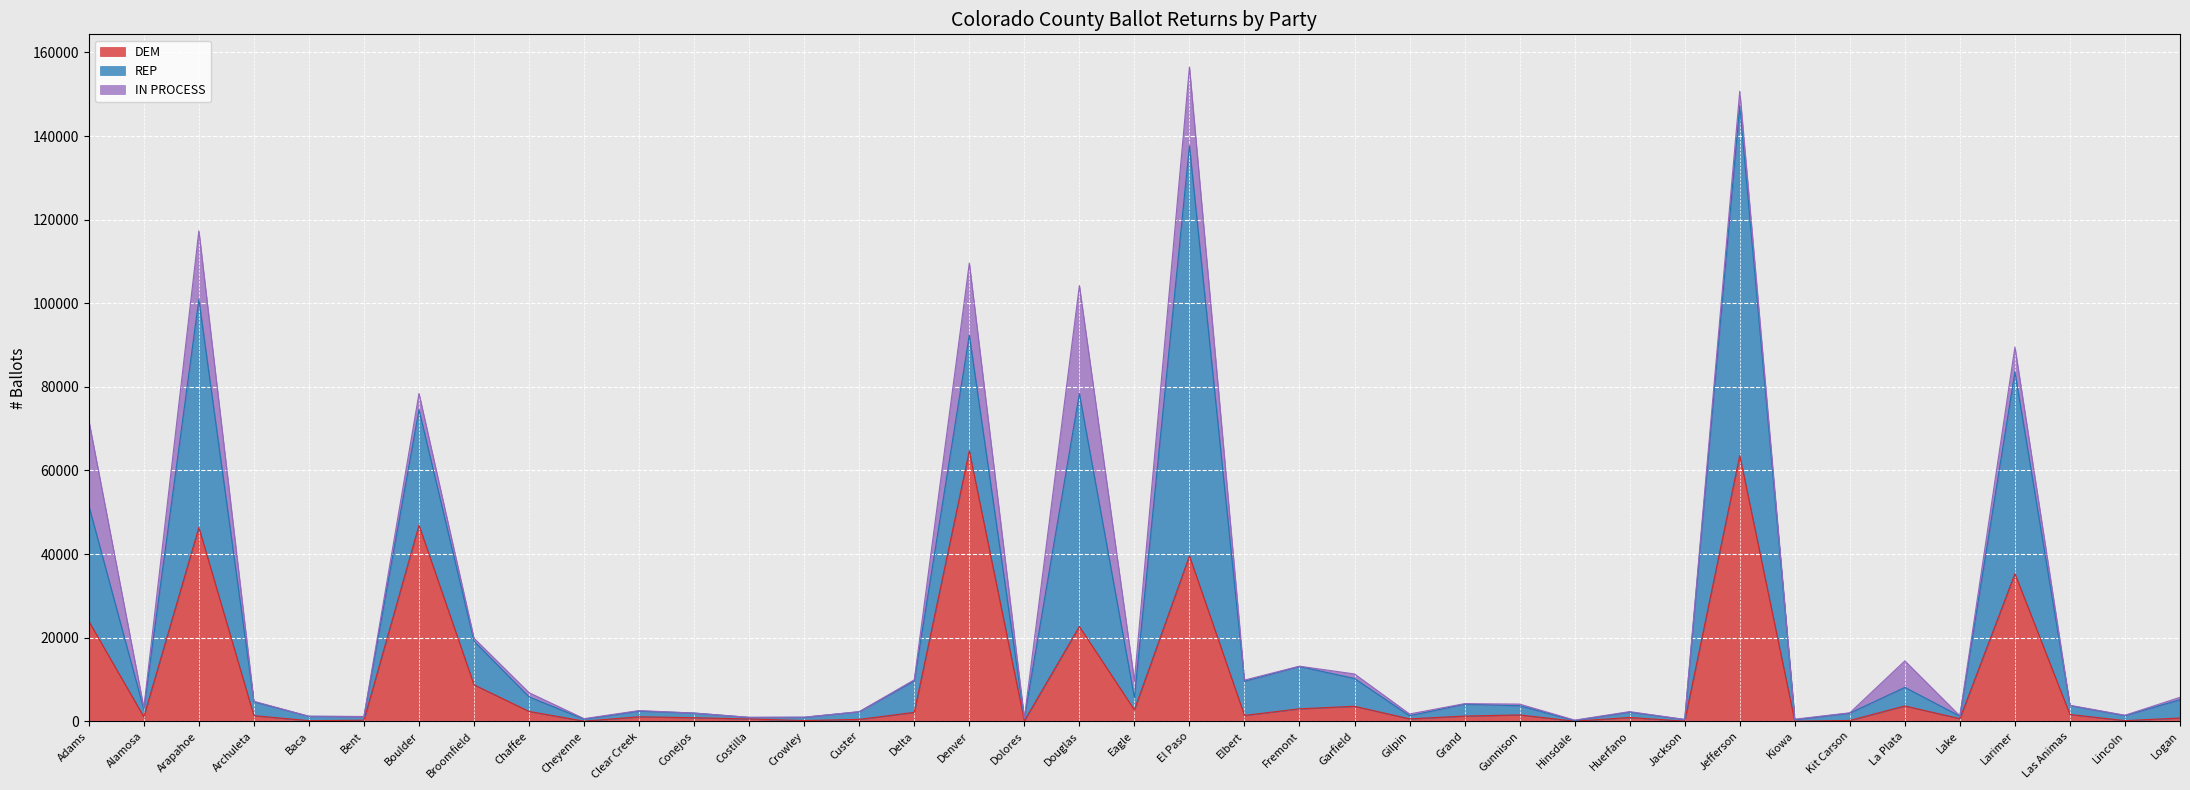

Rank the series at Crowley from highest to lowest value.

REP, DEM, IN PROCESS